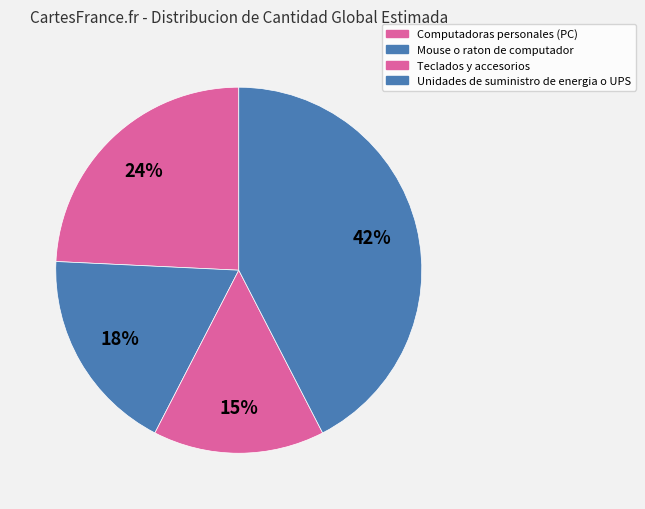

True or false: Computadoras personales (PC) accounts for 32% of the total.

False